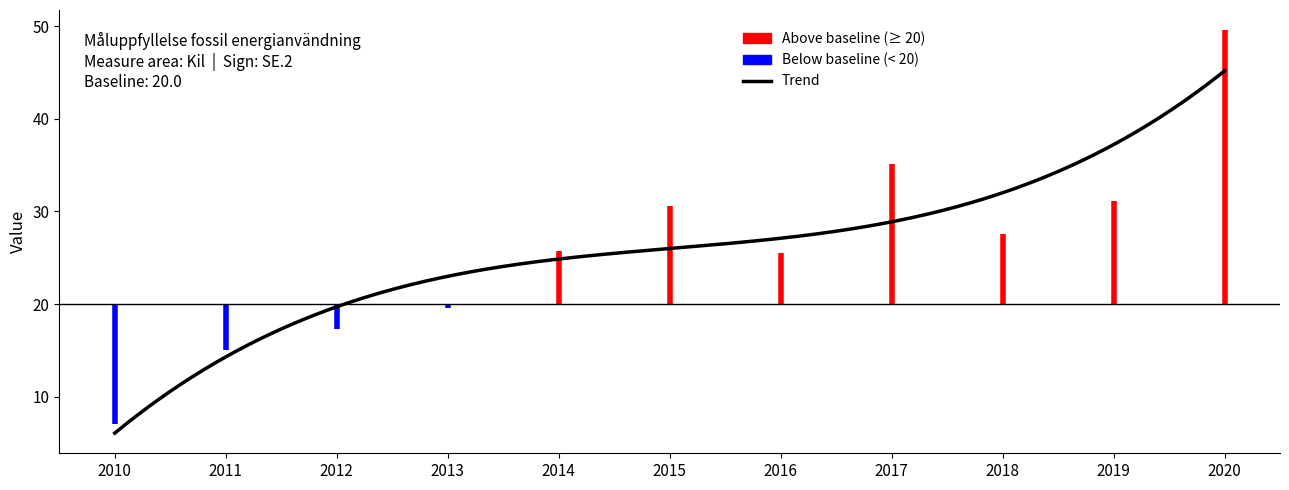

What is the greatest value displayed?

45.2